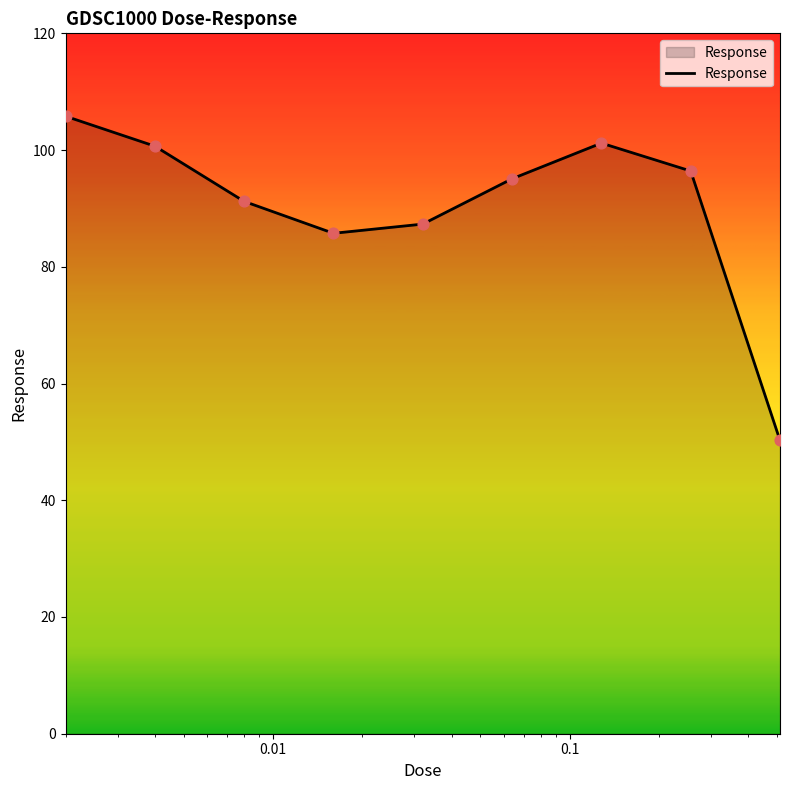

What is the greatest value displayed?

105.8